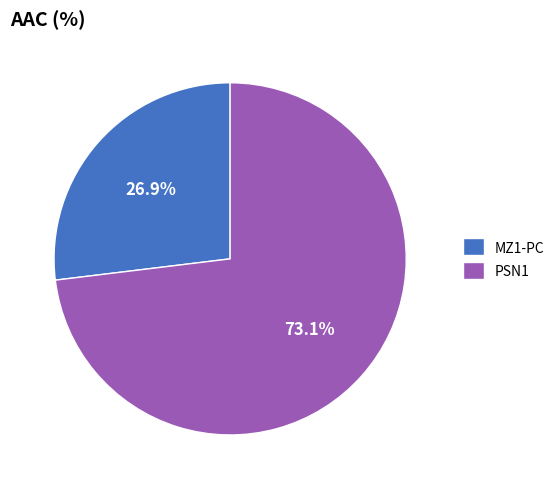

Which slice is the largest?

PSN1